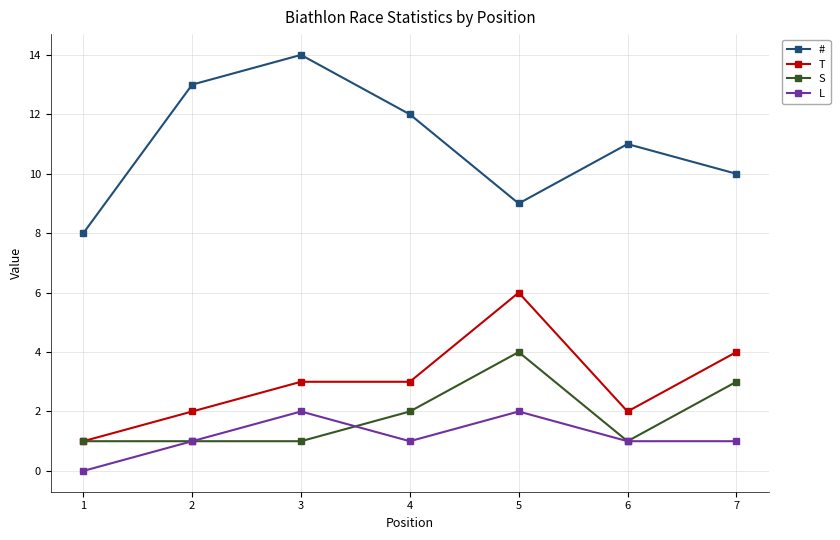

At which label does T reach its peak?

5